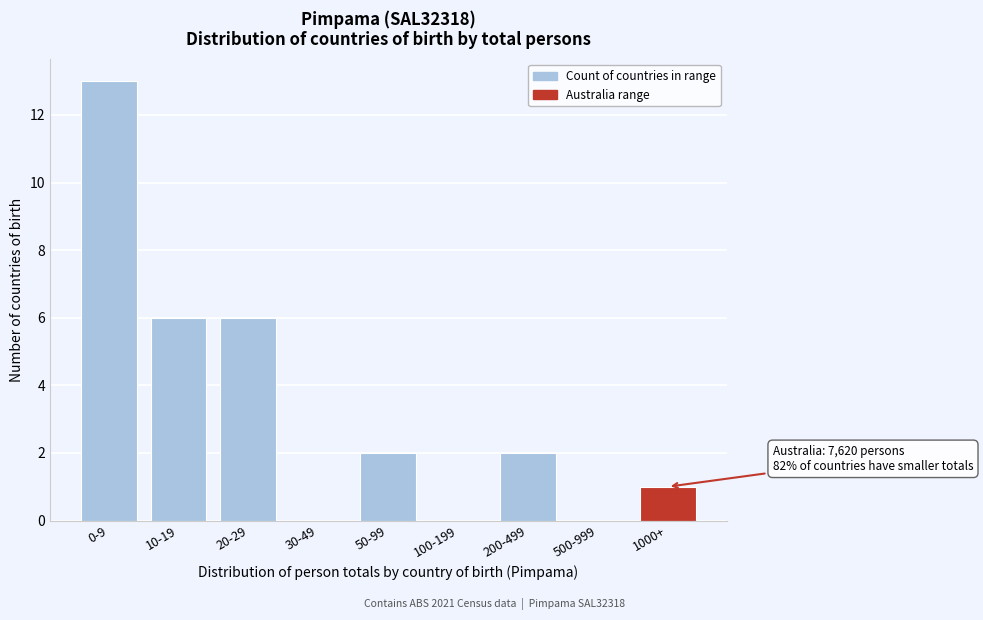

Reading left to right, what are all the values shown in this chart?

0-9=13	10-19=6	20-29=6	30-49=0	50-99=2	100-199=0	200-499=2	500-999=0	1000+=1